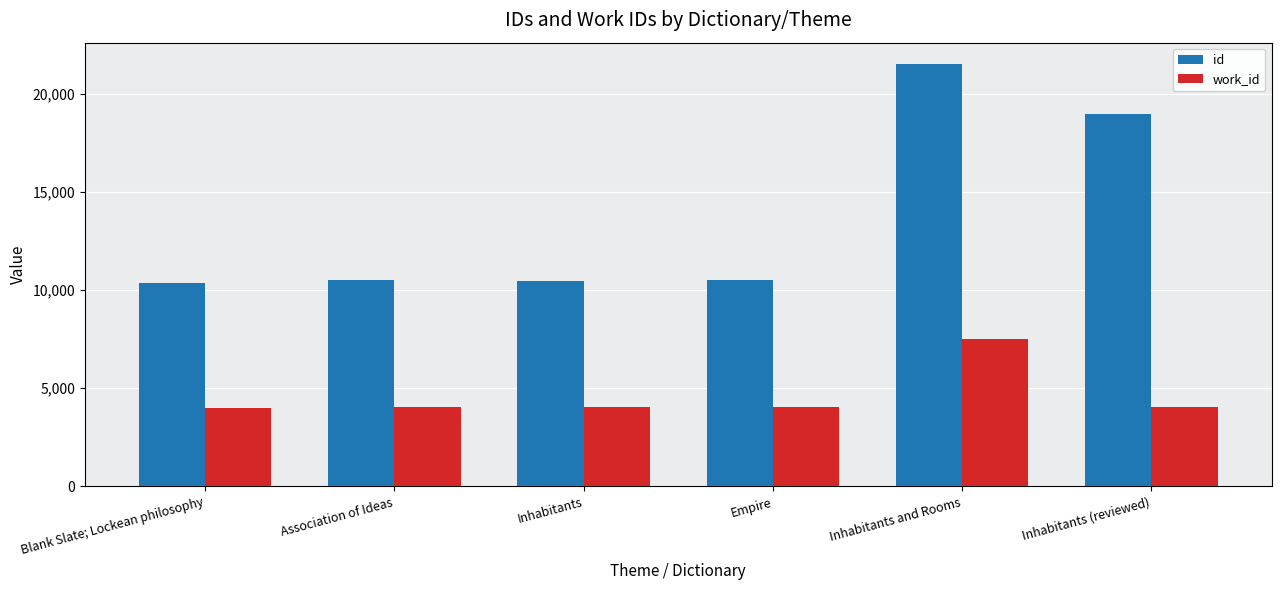

Are the bars horizontal?

No